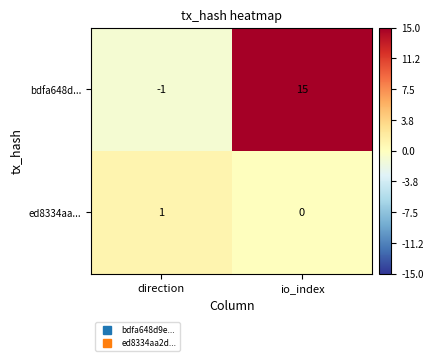

Reading left to right, transcribe all the data shown in this chart.

bdfa648d...: -1	15
ed8334aa...: 1	0